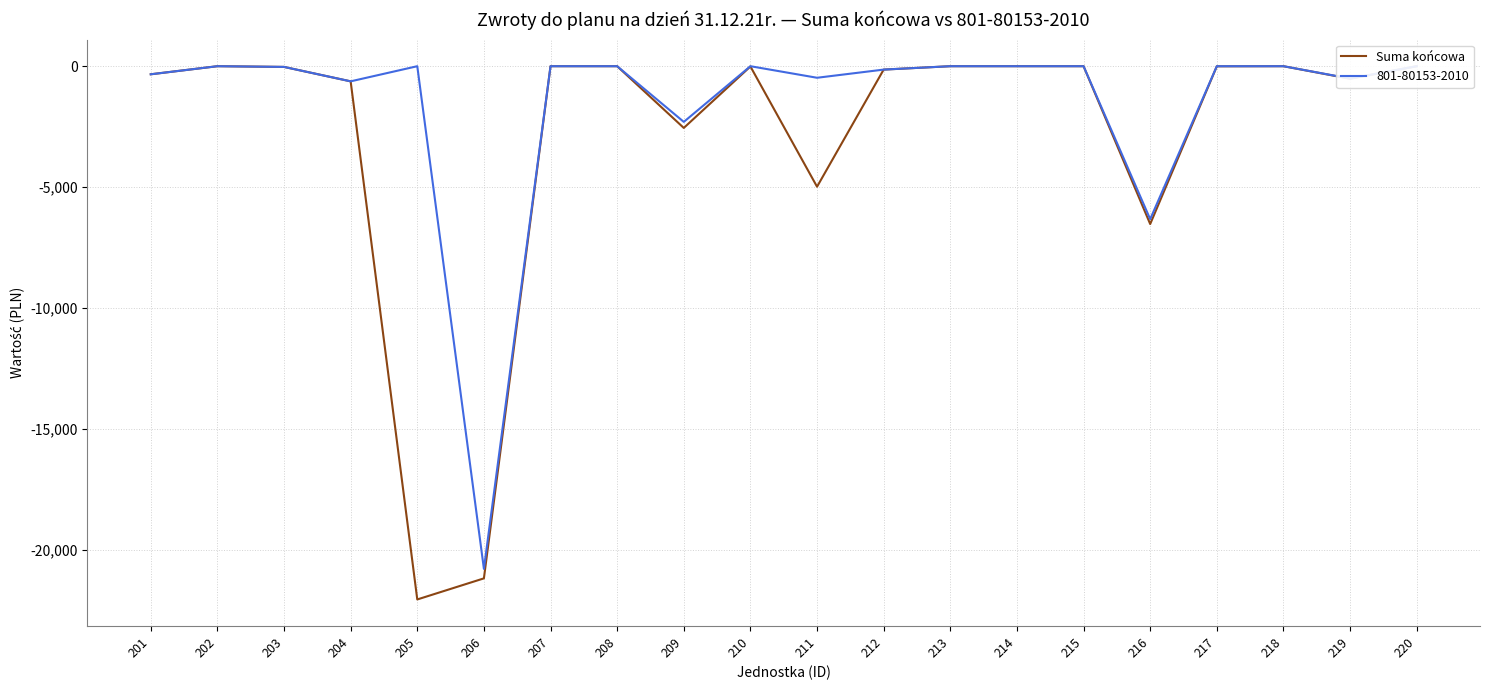

Which has a higher value, 204 or 214?

214